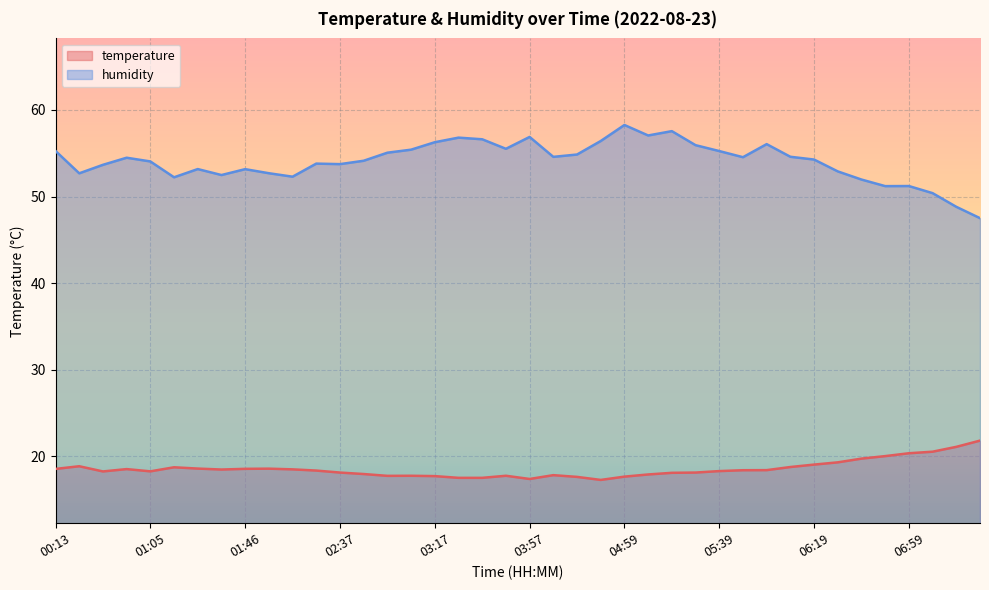

Reading left to right, transcribe all the data shown in this chart.

temperature: 18.5	18.9	18.2	18.5	18.3	18.7	18.6	18.5	18.6	18.6	18.5	18.4	18.1	17.9	17.7	17.8	17.7	17.5	17.5	17.8	17.4	17.8	17.6	17.3	17.6	17.9	18.1	18.1	18.3	18.4	18.4	18.8	19.0	19.3	19.7	20.0	20.4	20.5	21.1	21.8
humidity: 55.3	52.7	53.7	54.5	54.0	52.2	53.2	52.5	53.2	52.7	52.3	53.8	53.7	54.1	55.1	55.4	56.3	56.8	56.6	55.5	56.9	54.6	54.9	56.4	58.3	57.0	57.5	55.9	55.2	54.5	56.0	54.6	54.3	52.9	52.0	51.2	51.2	50.4	48.8	47.5